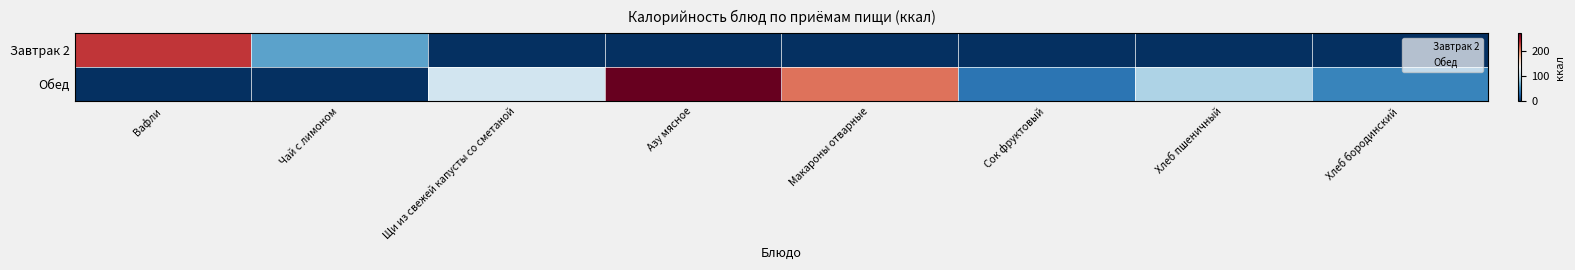

List the series in order of their peak value, highest first.

Обед, Завтрак 2